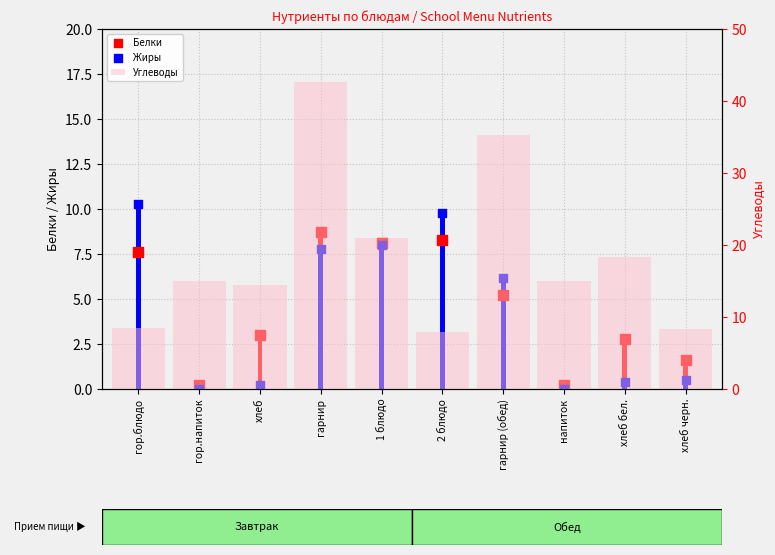

Is the value of Жиры at хлеб бел. greater than the value of Углеводы at хлеб черн.?

No